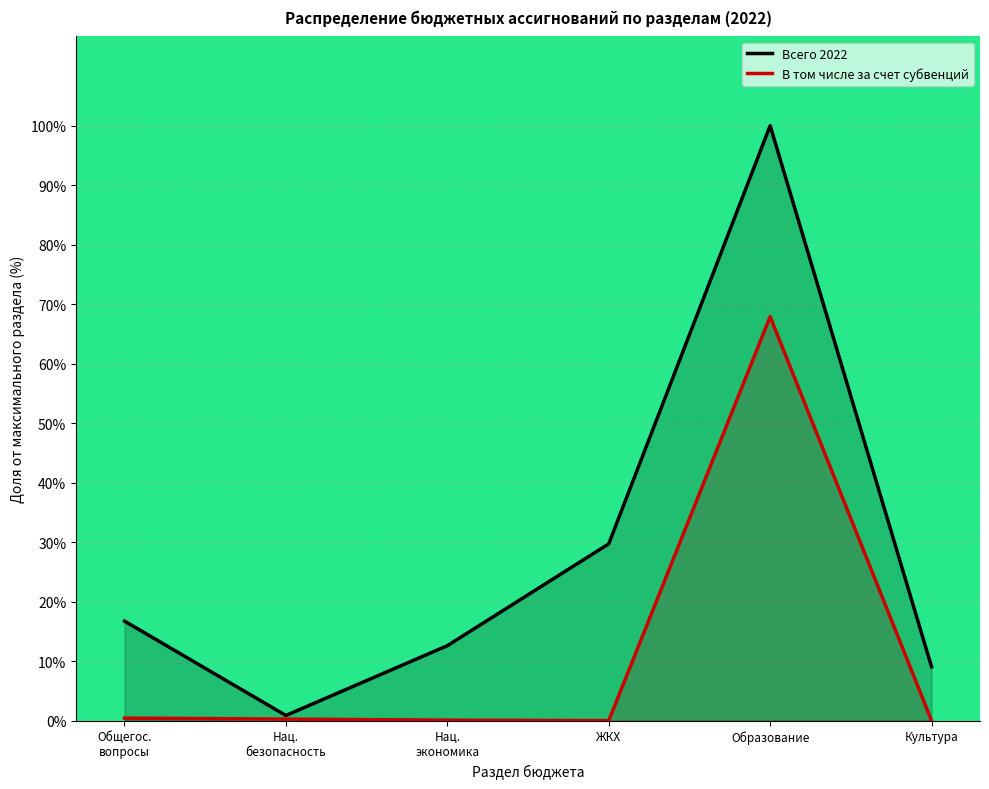

At which category is the sum across all series the highest?

Образование